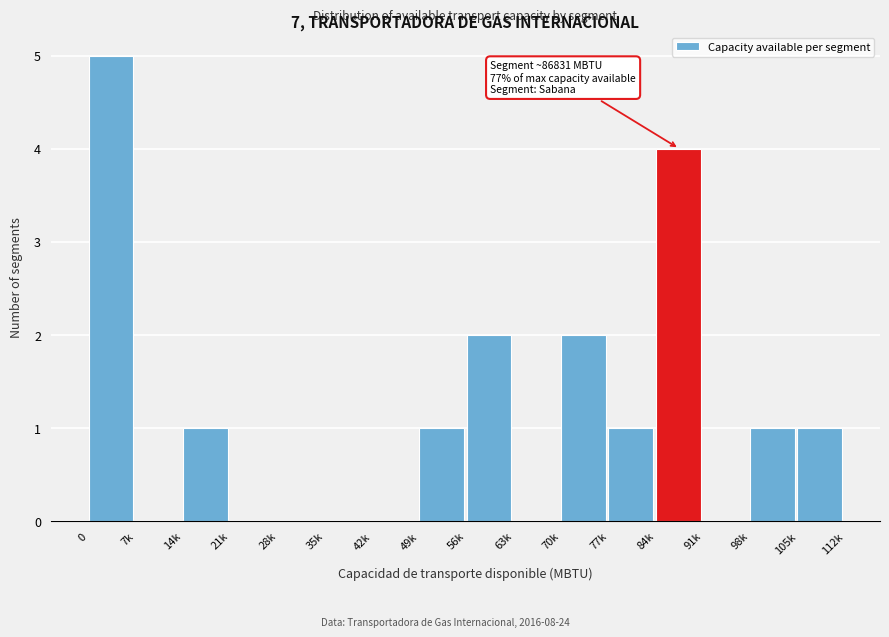

Reading left to right, what are all the values shown in this chart?

0=5	7k=0	14k=1	21k=0	28k=0	35k=0	42k=0	49k=1	56k=2	63k=0	70k=2	77k=1	84k=4	91k=0	98k=1	105k=1